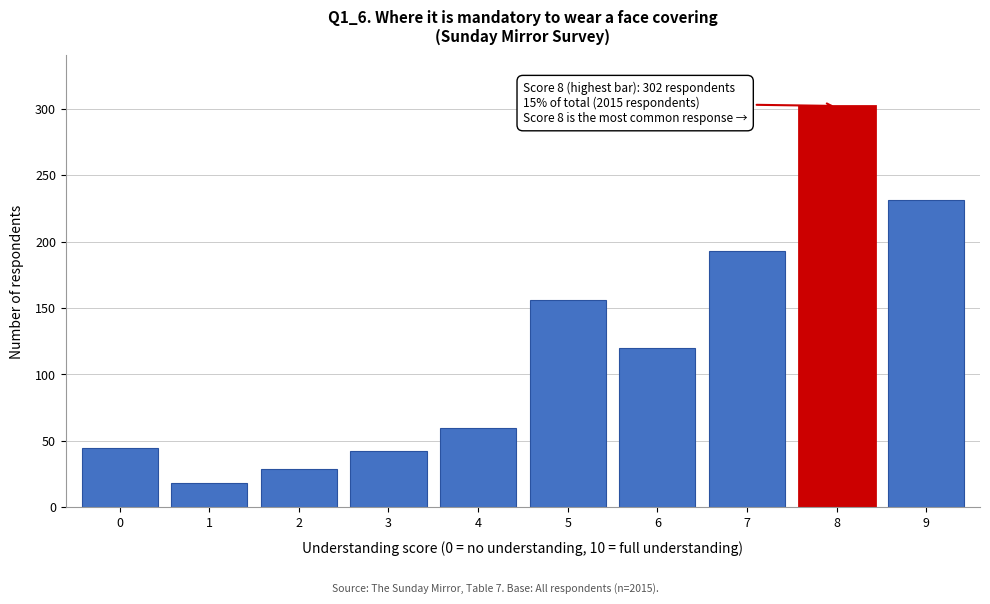

Reading left to right, transcribe all the data shown in this chart.

0=45	1=18	2=29	3=42	4=60	5=156	6=120	7=193	8=302	9=231